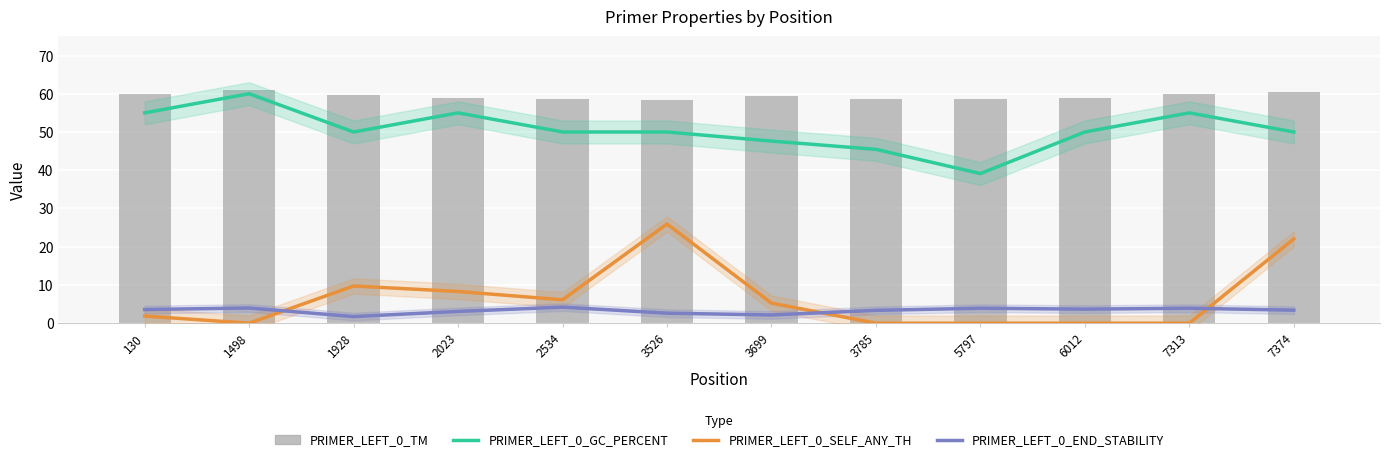

True or false: PRIMER_LEFT_0_SELF_ANY_TH has a value of 41.9 at 3526.

False